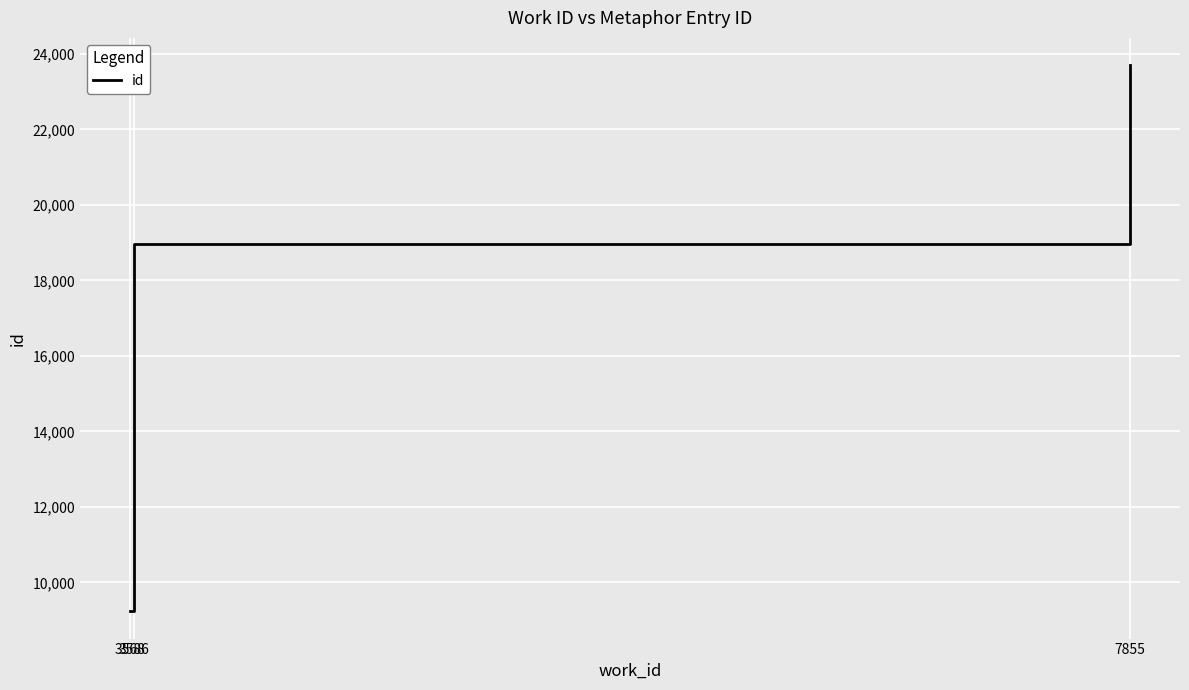

Does the chart display data point markers on the line(s)?

No